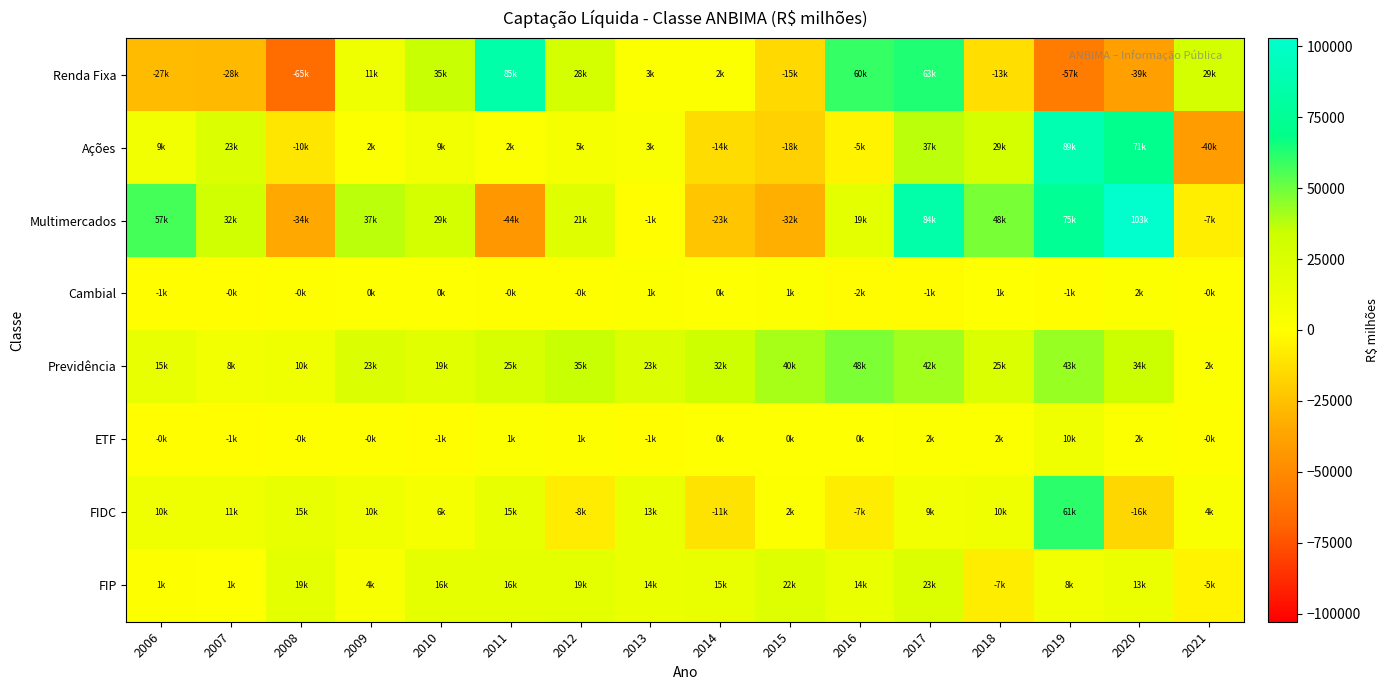

Which series has the largest total across all categories?

Previdência